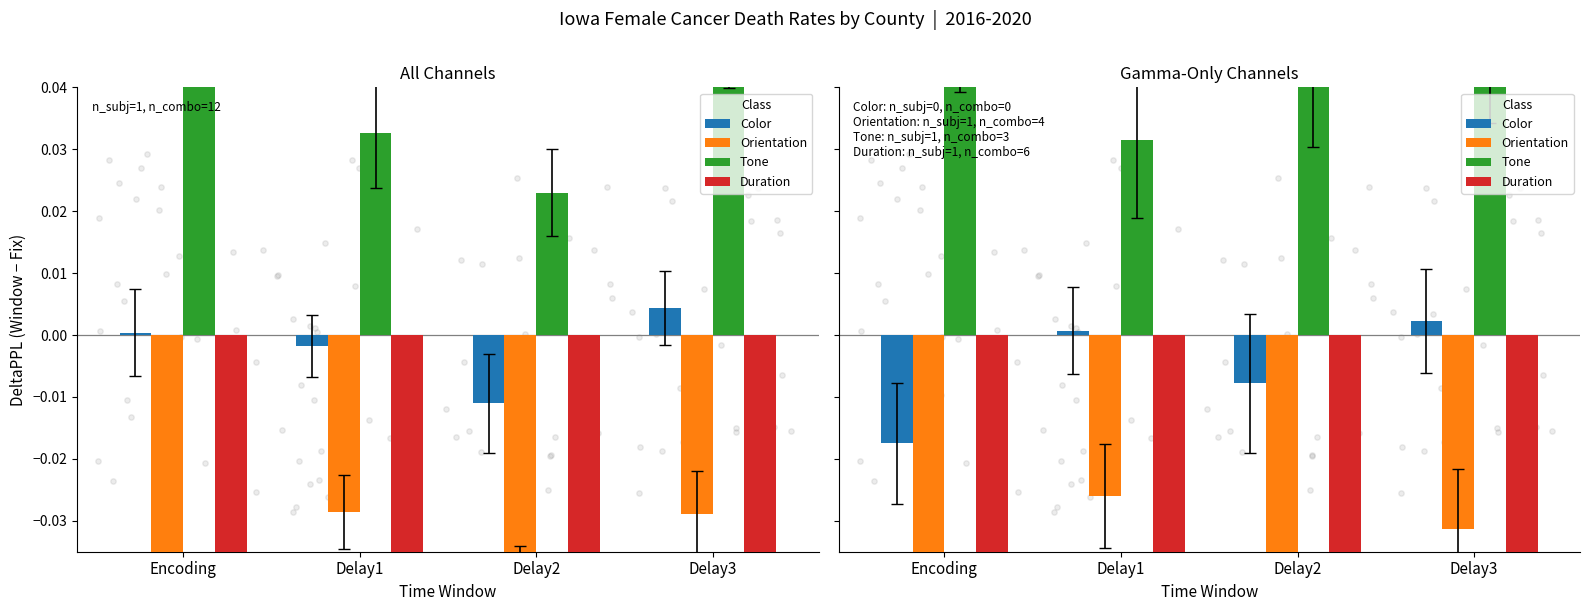

What is the total value across all series at Delay3?

-0.1